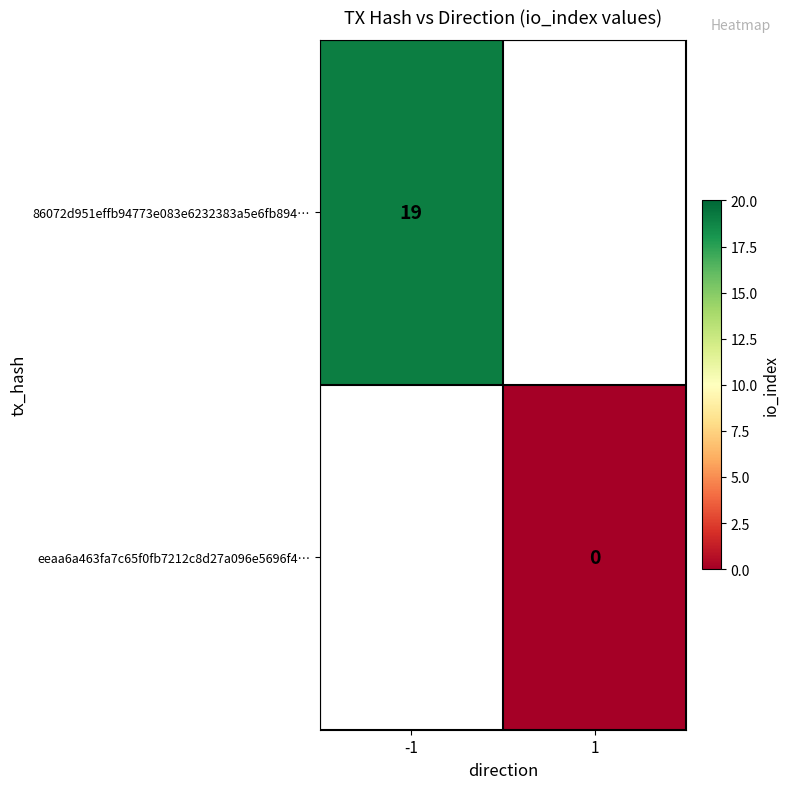

At how many categories does at least one series exceed 13?

1